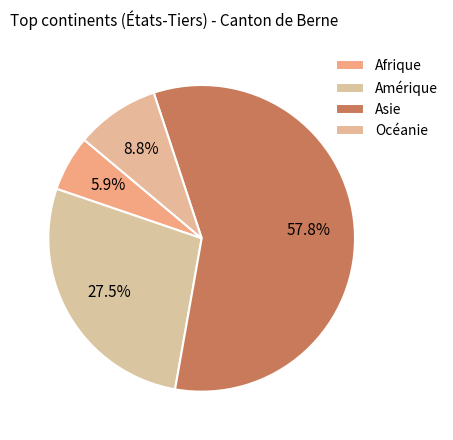

Rank the categories by value from highest to lowest.

Asie, Amérique, Océanie, Afrique